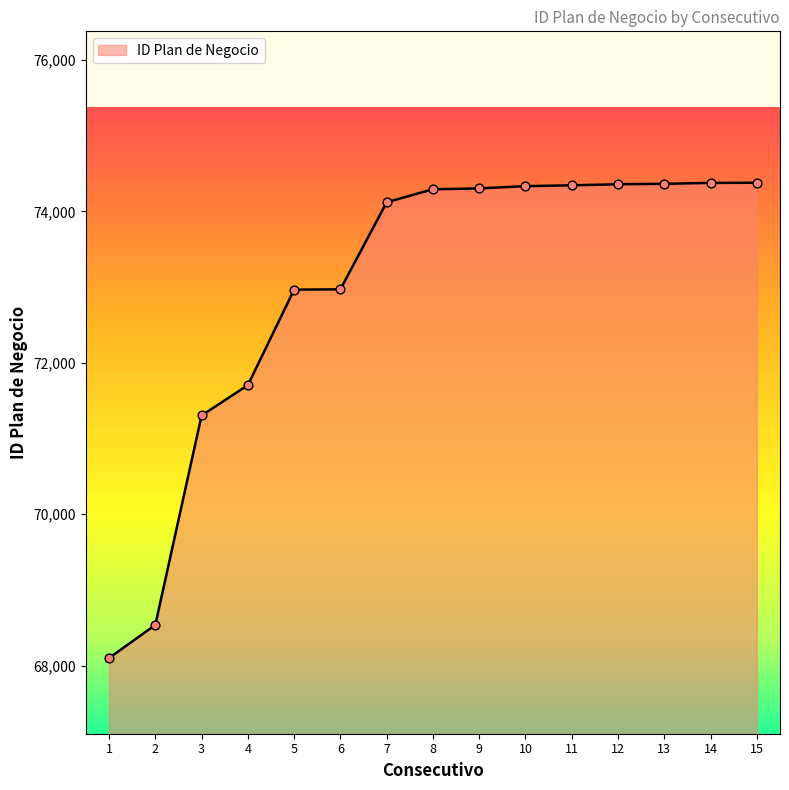

Which has a higher value, 15 or 3?

15